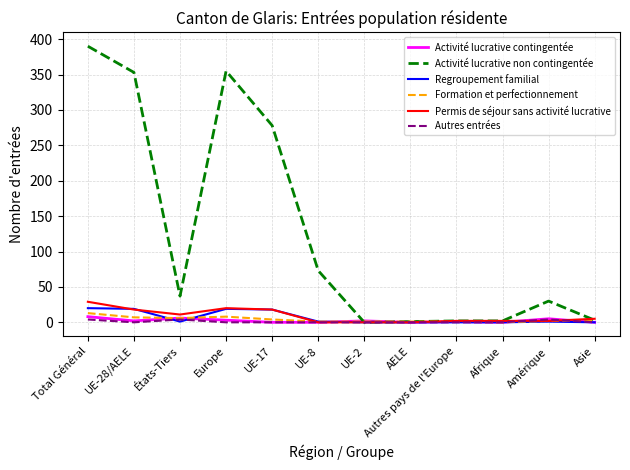

Between UE-17 and Autres pays de l'Europe, which series saw the biggest shift?

Activité lucrative non contingentée